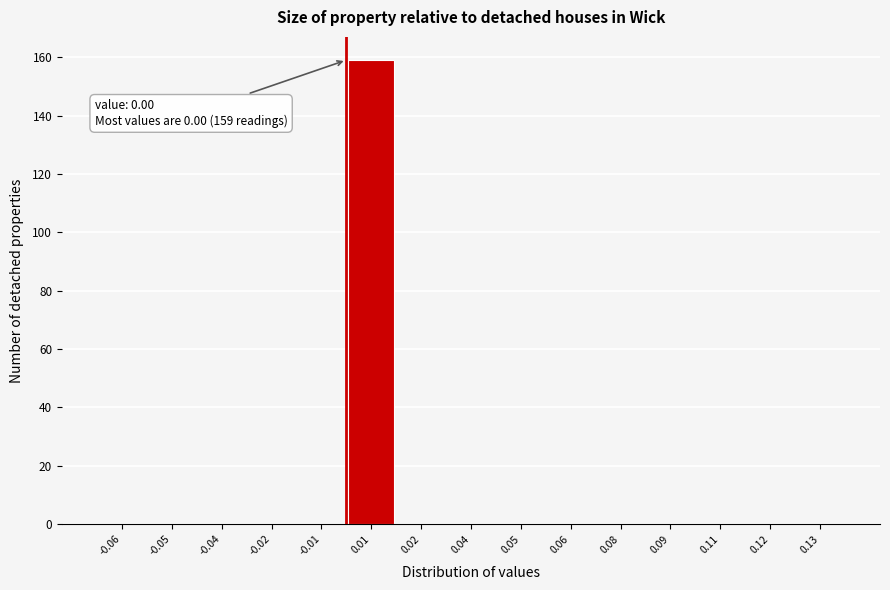

Reading left to right, extract all data points from this chart.

-0.06=0	-0.05=0	-0.04=0	-0.02=0	-0.01=0	0.01=159	0.02=0	0.04=0	0.05=0	0.06=0	0.08=0	0.09=0	0.11=0	0.12=0	0.13=0